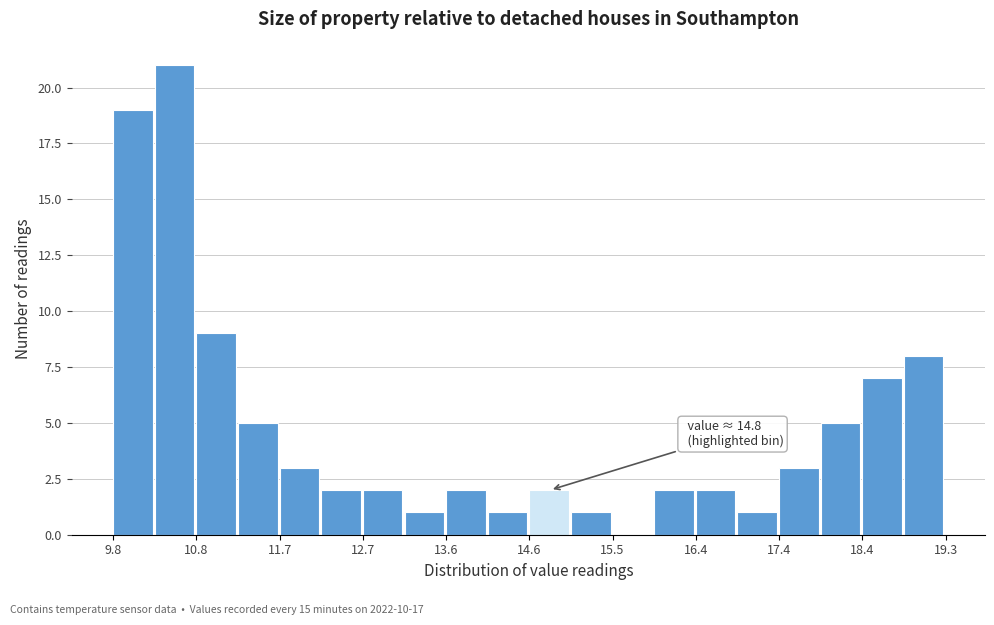

Which range on the x-axis has the tallest bar?

10.3 to 10.8